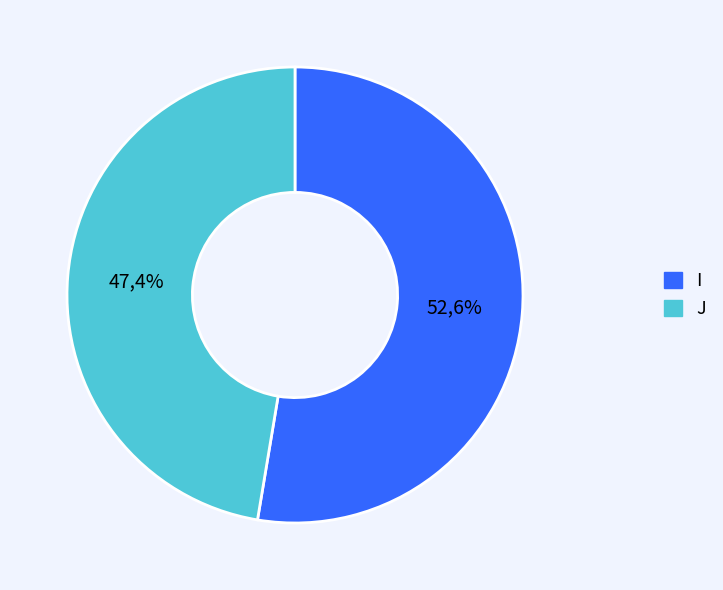

Approximately how many times larger is the value at J compared to I?

0.9